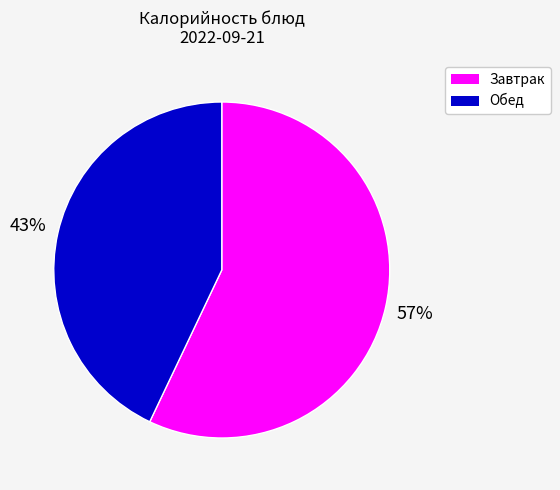

To the nearest percent, what is the average slice percentage?

50%